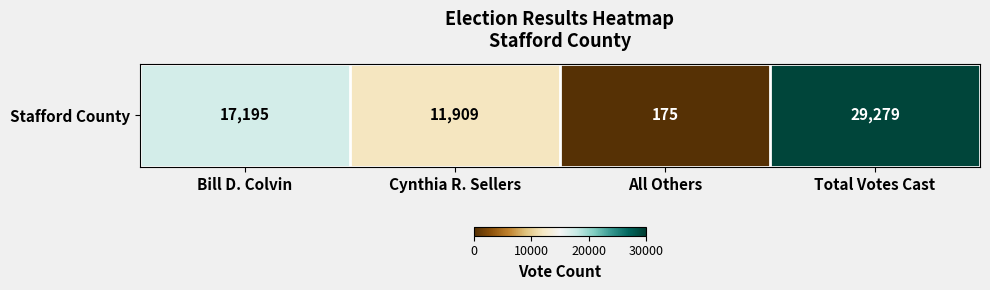

Where is the data nearest to the value 14727?

Bill D. Colvin